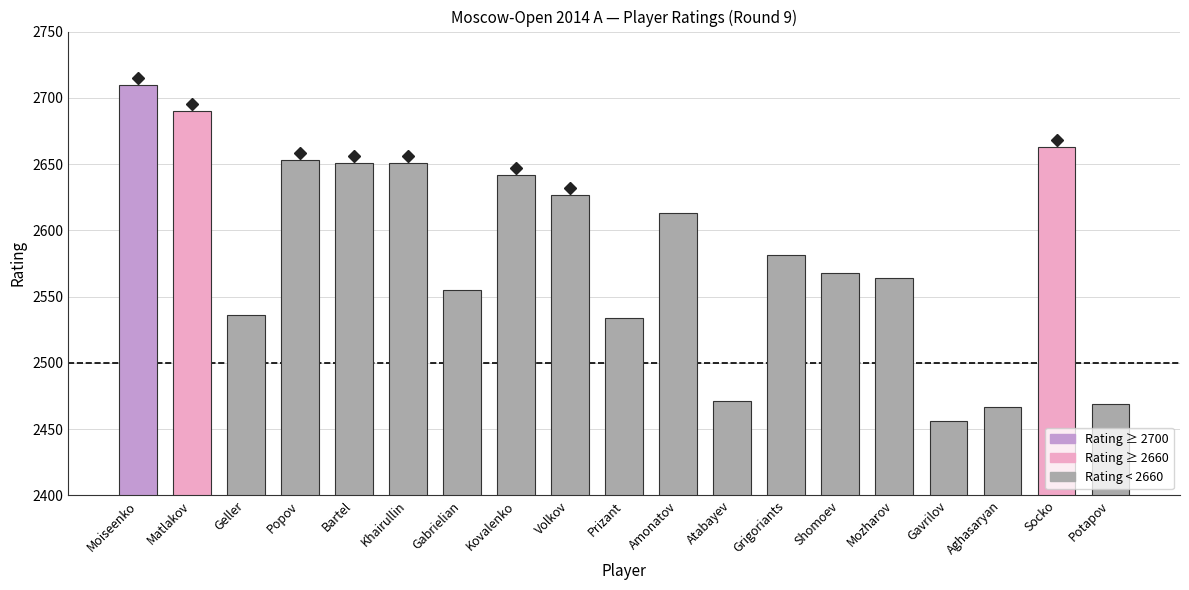

What is the sum of all values?

49101